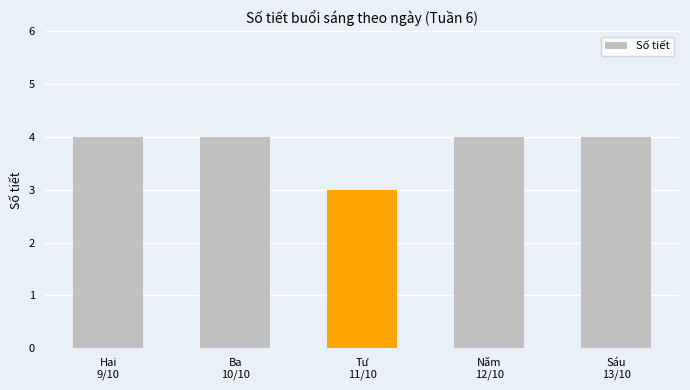

The chart shows a value of 1 at Sáu
13/10. True or false?

False